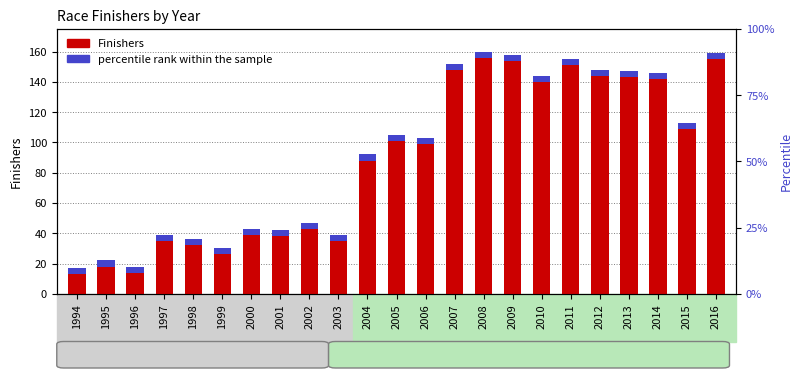

What is the value of the 17th bar from the left?

140